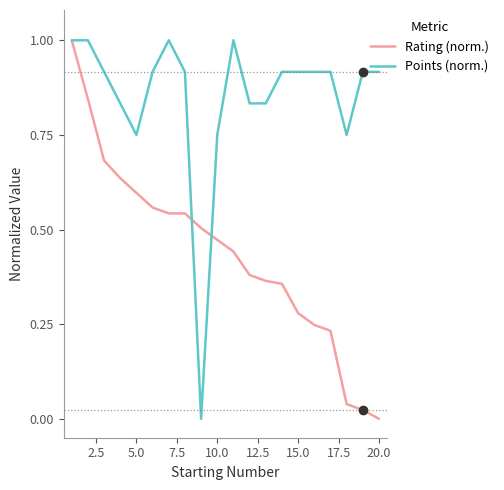

What is the maximum value for Rating (norm.)?

1.0